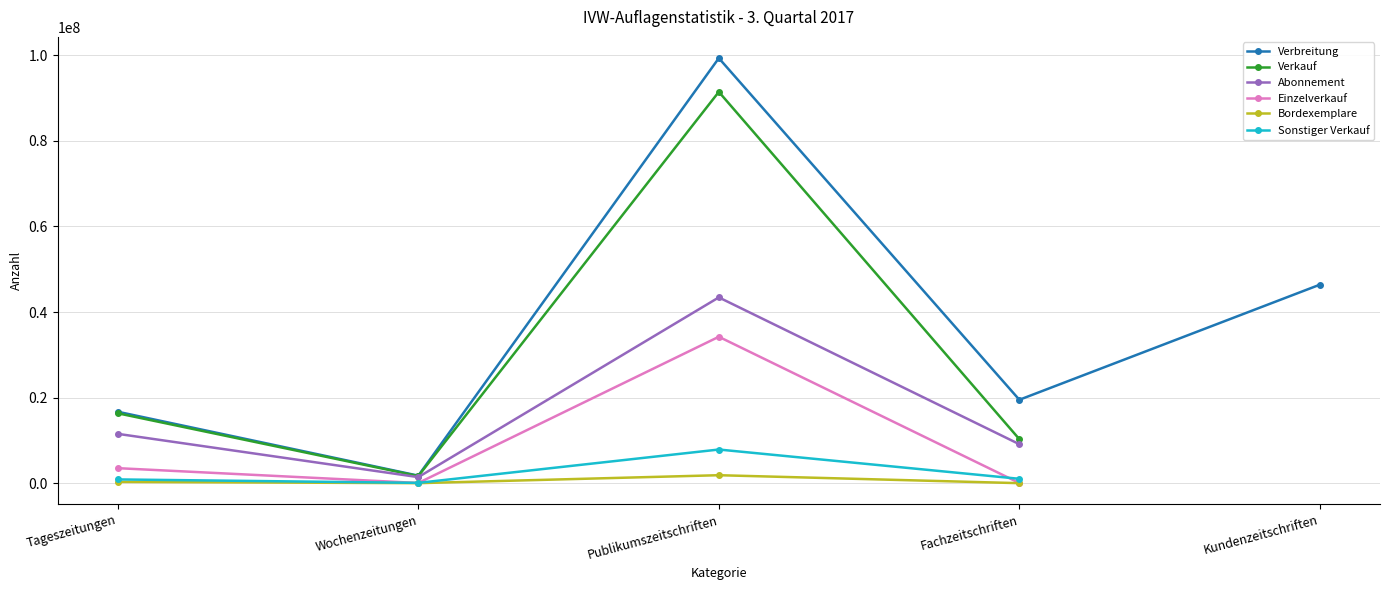

The value of Verbreitung at Wochenzeitungen is 1797295.0. True or false?

True